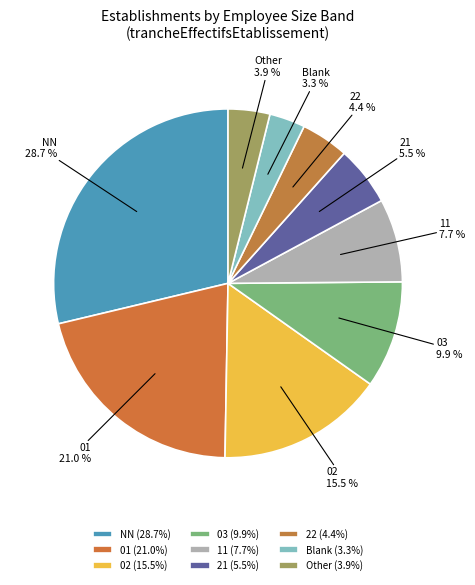

Approximately how many times larger is the value at NN compared to 21?

5.2